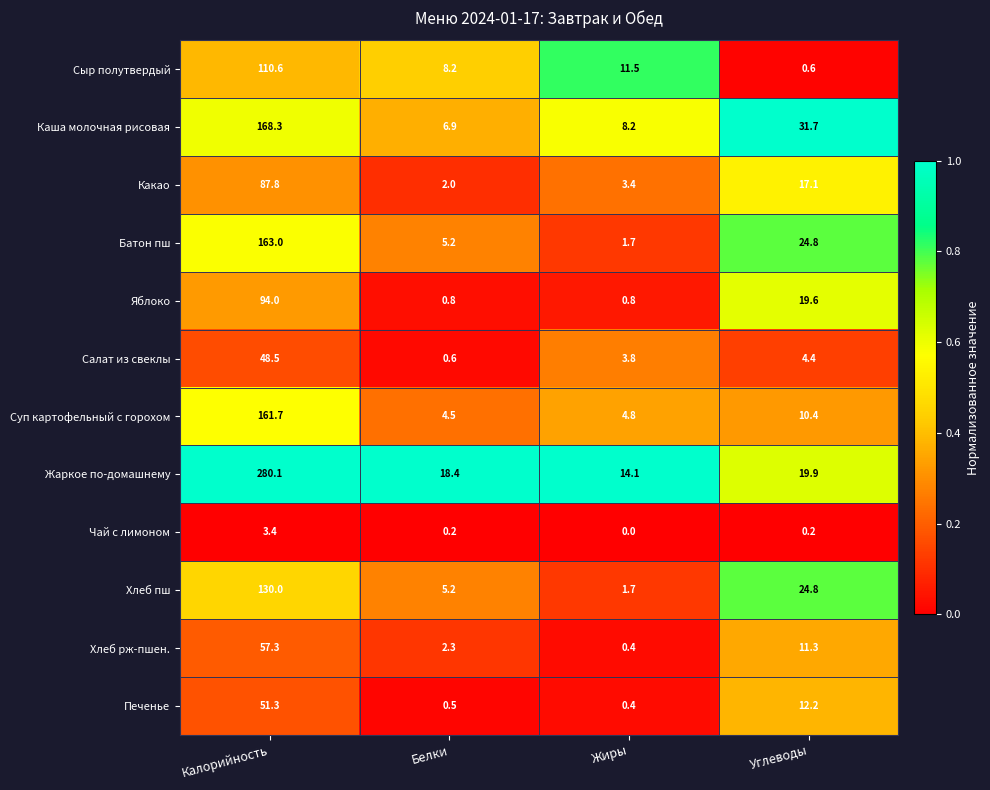

List the series in order of their peak value, highest first.

Жаркое по-домашнему, Каша молочная рисовая, Батон пш, Суп картофельный с горохом, Хлеб пш, Сыр полутвердый, Яблоко, Какао, Хлеб рж-пшен., Печенье, Салат из свеклы, Чай с лимоном